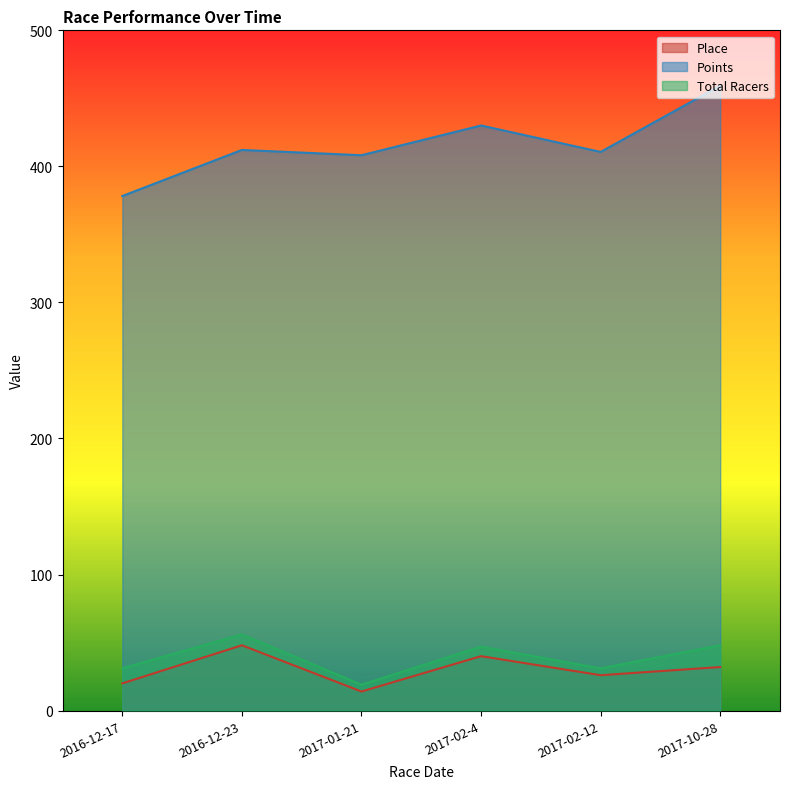

Rank the categories by Total Racers value from highest to lowest.

2016-12-23, 2017-10-28, 2017-02-4, 2016-12-17, 2017-02-12, 2017-01-21